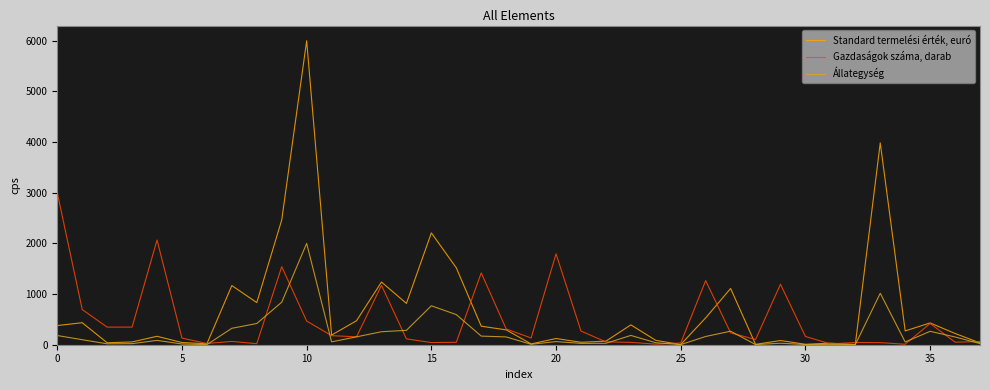

How many categories are shown in the chart?

38